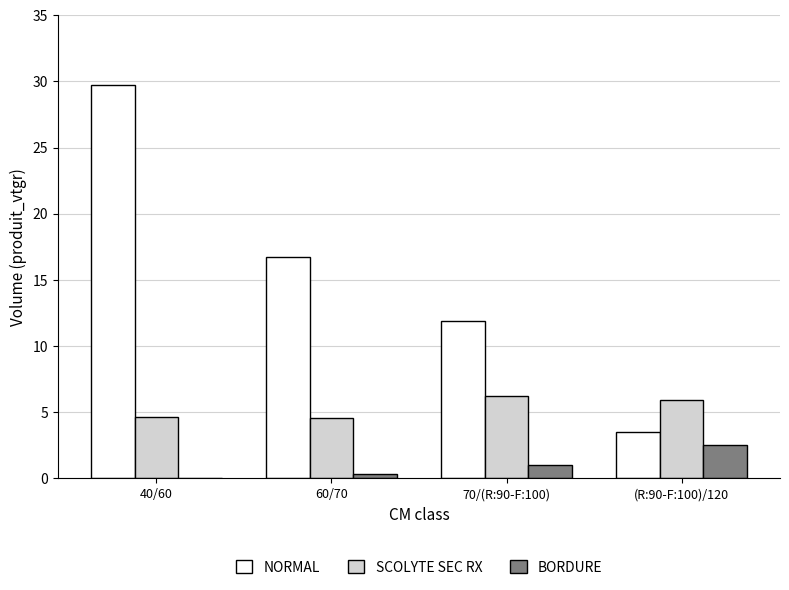

Is the value of NORMAL at 60/70 greater than the value of SCOLYTE SEC RX at (R:90-F:100)/120?

Yes